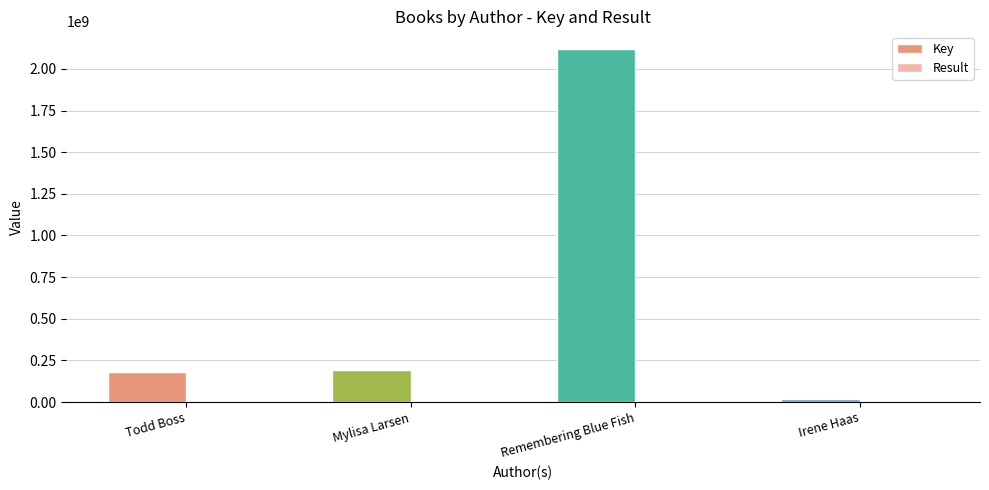

Which category has the highest value in the Key series?

Remembering Blue Fish